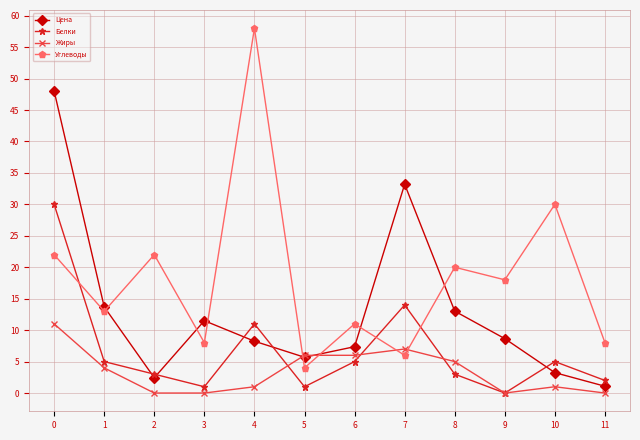

At how many categories does at least one series exceed 14?

7